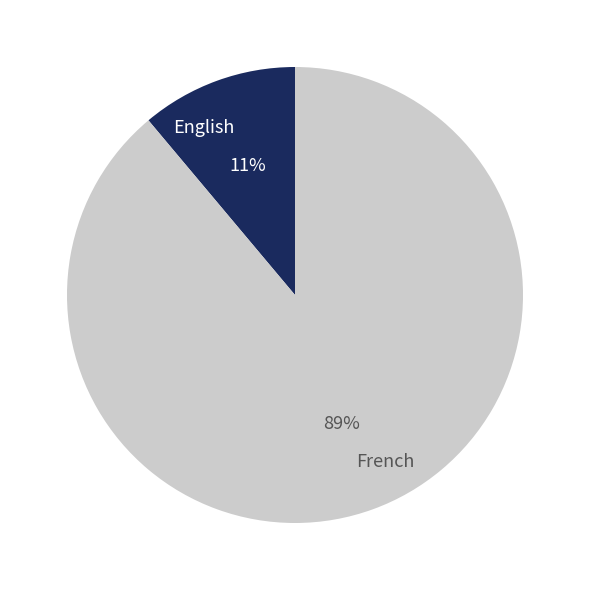

Is there any slice that represents more than half of the pie?

Yes